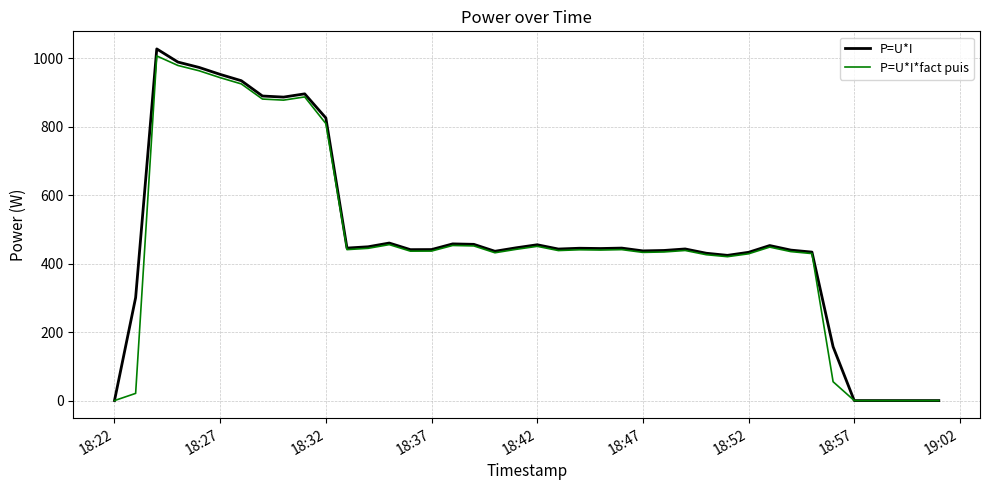

What is the difference between the second highest and minimum values in the P=U*I*fact puis series?

978.4